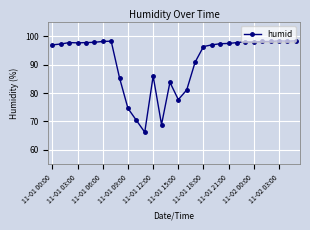

True or false: the data has more than 1 interior local peaks.

True